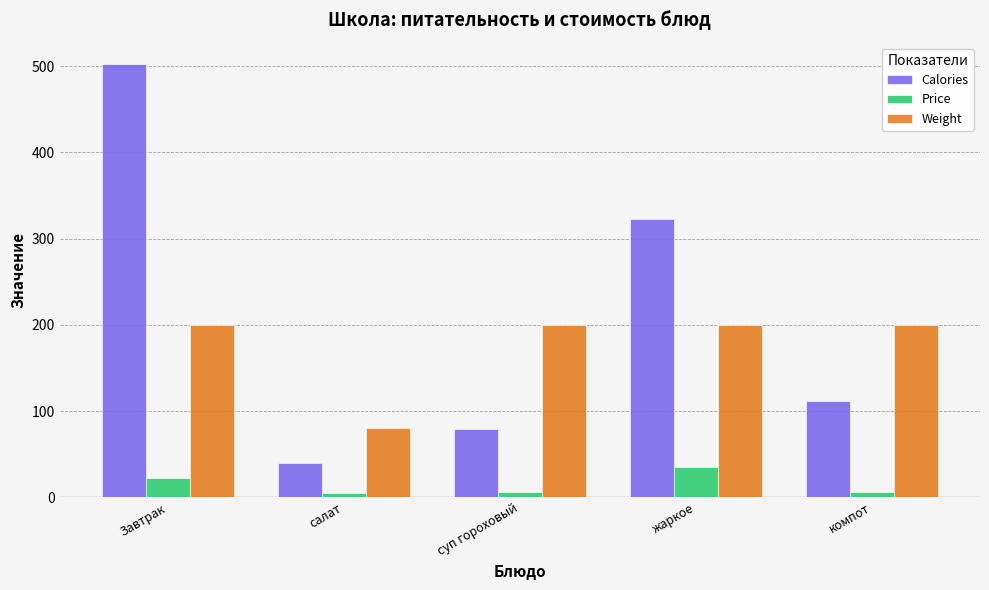

How many data points in Price are less than 6?

2